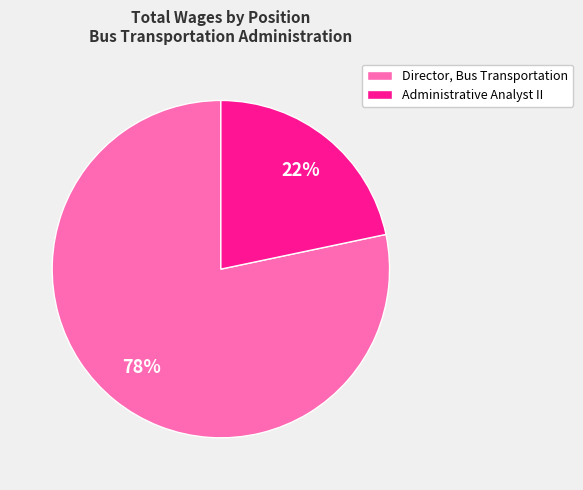

Does any single category account for the majority?

Yes